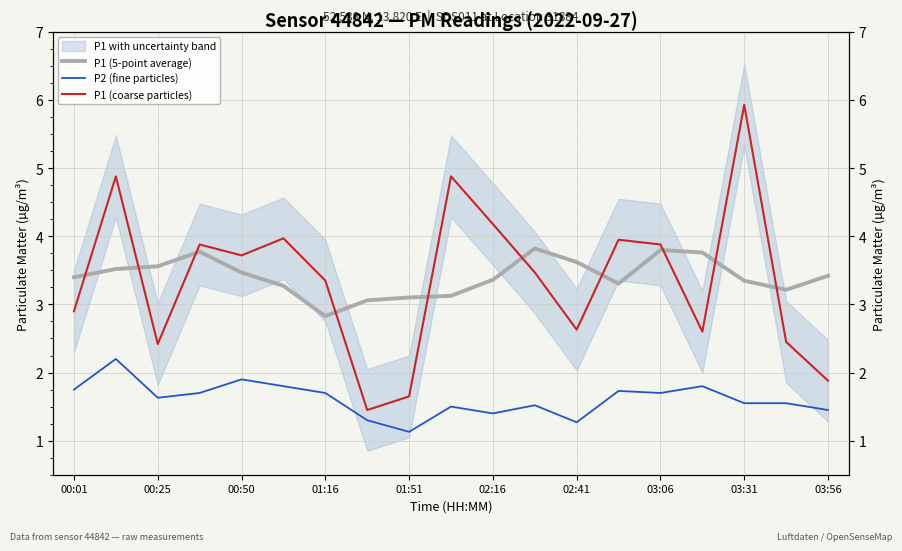

True or false: P1 (5-point average) and P2 (fine particles) intersect in this chart.

False